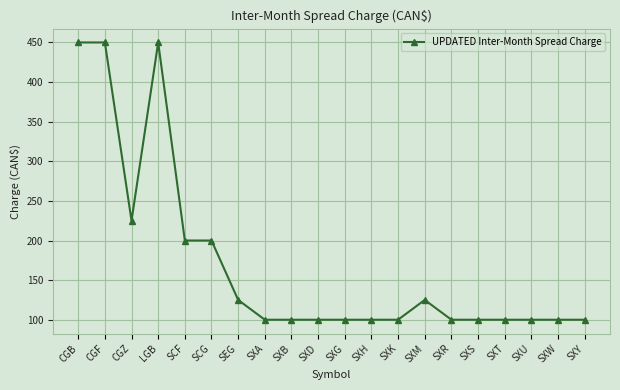

What is the ratio of the value at SXR to the value at SCG?

0.5